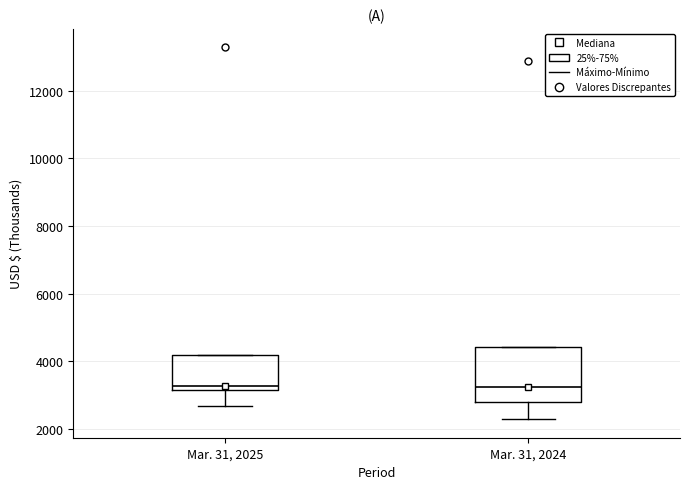

Which box is the tallest, from its lower edge to its upper edge?

Mar. 31, 2024